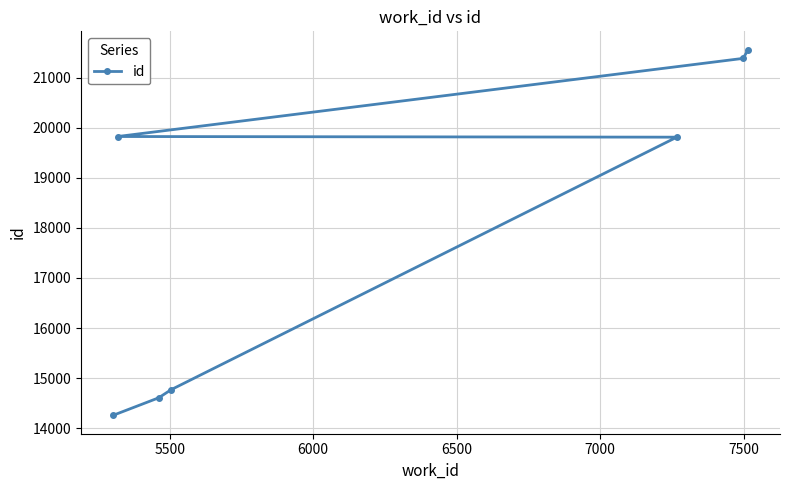

How many lines are shown in the chart?

1